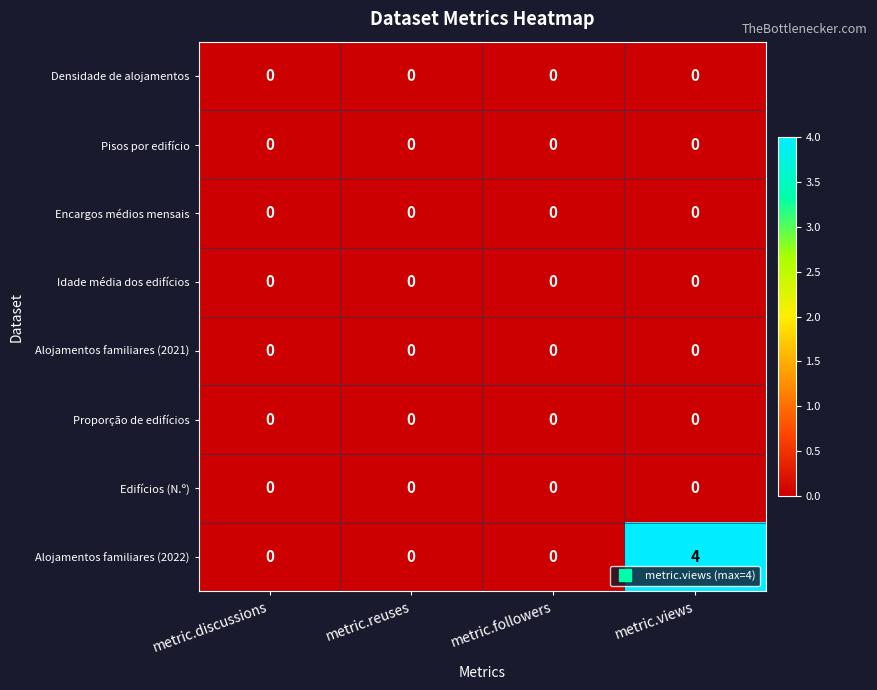

What is the maximum value shown in the chart?

4